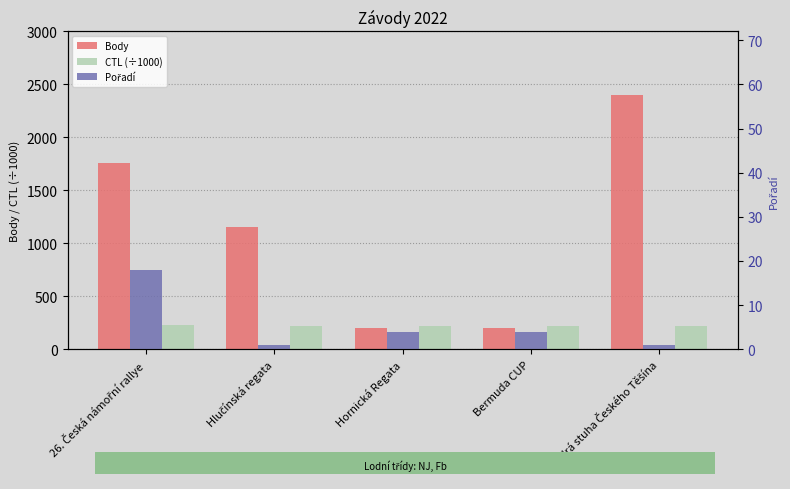

Reading left to right, what are all the values shown in this chart?

Body: 1761.0	1156.0	202.0	202.0	2400.0
CTL (÷1000): 227.0	222.4	222.4	222.4	222.4
Pořadí: 18.0	1.0	4.0	4.0	1.0